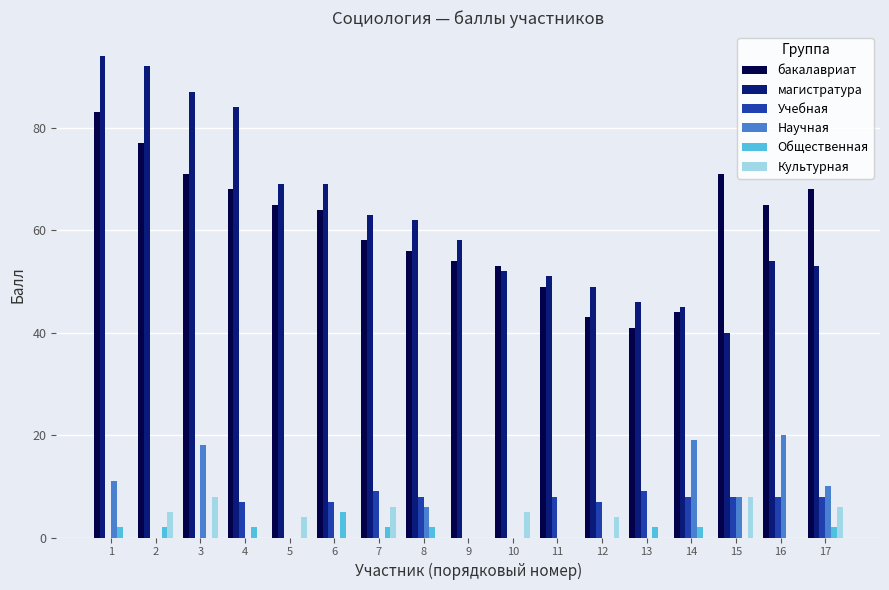

What is the sum of all Общественная values?

21